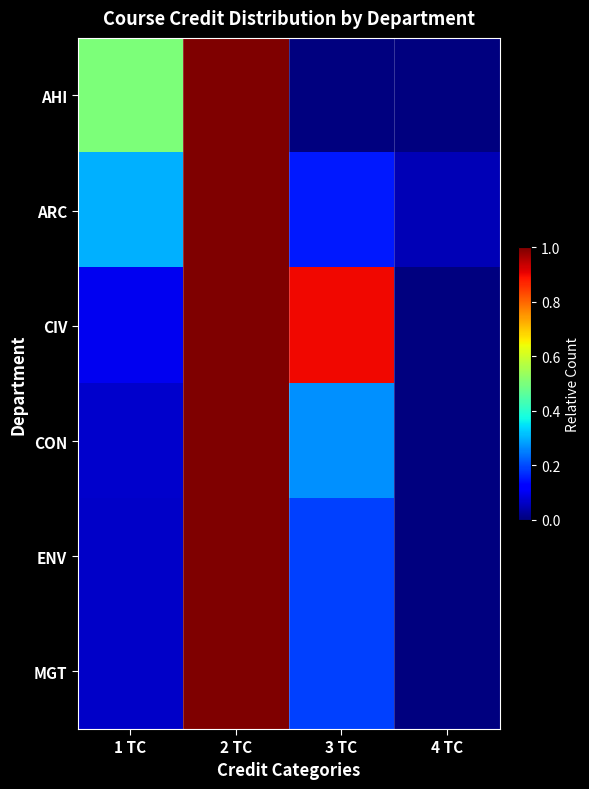

Which series changed the most between 2 TC and 4 TC?

AHI